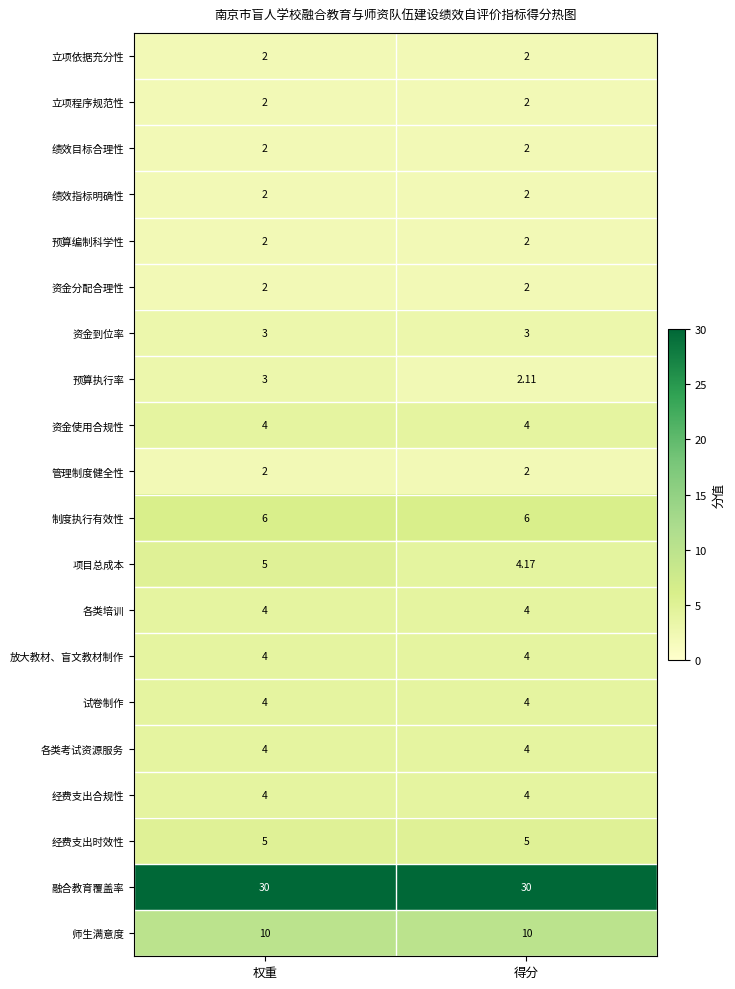

At which category is the sum across all series the highest?

权重